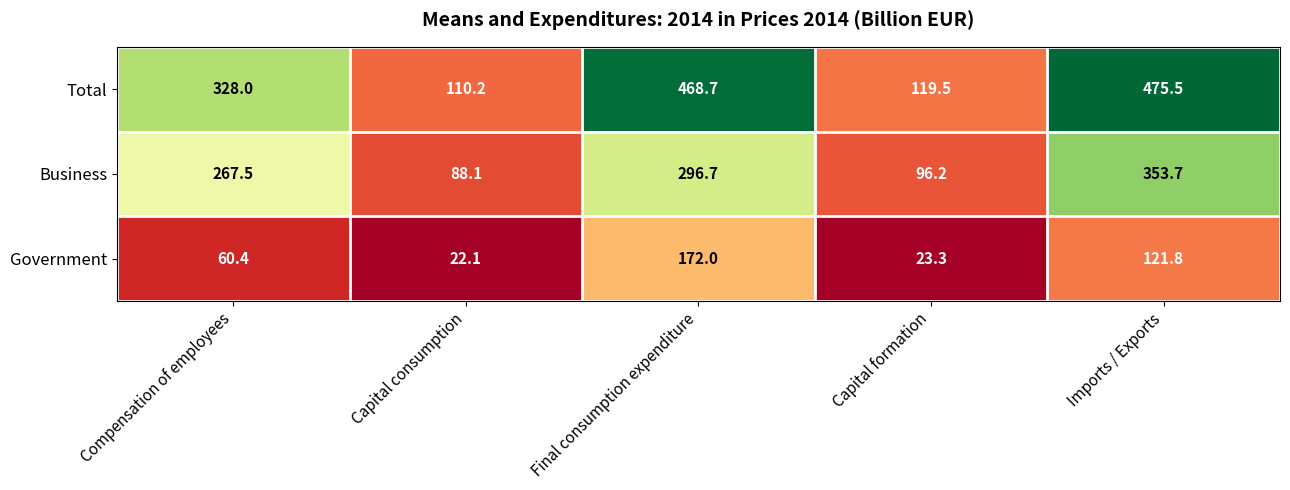

What is the greatest value displayed?

475.5